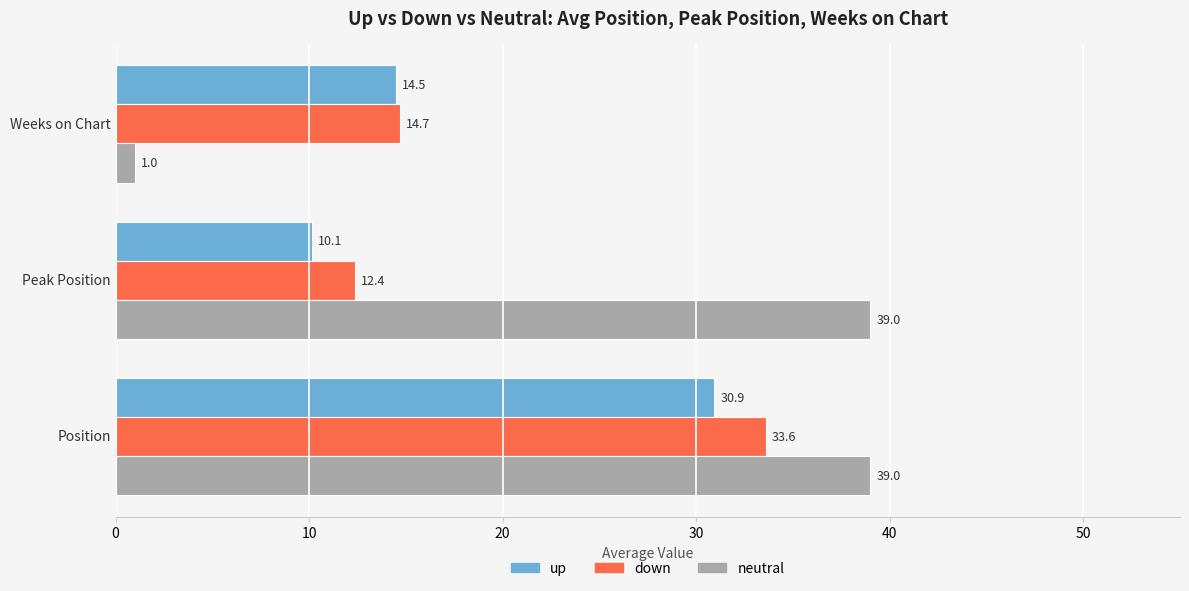

What is the sum of all down values?

60.7